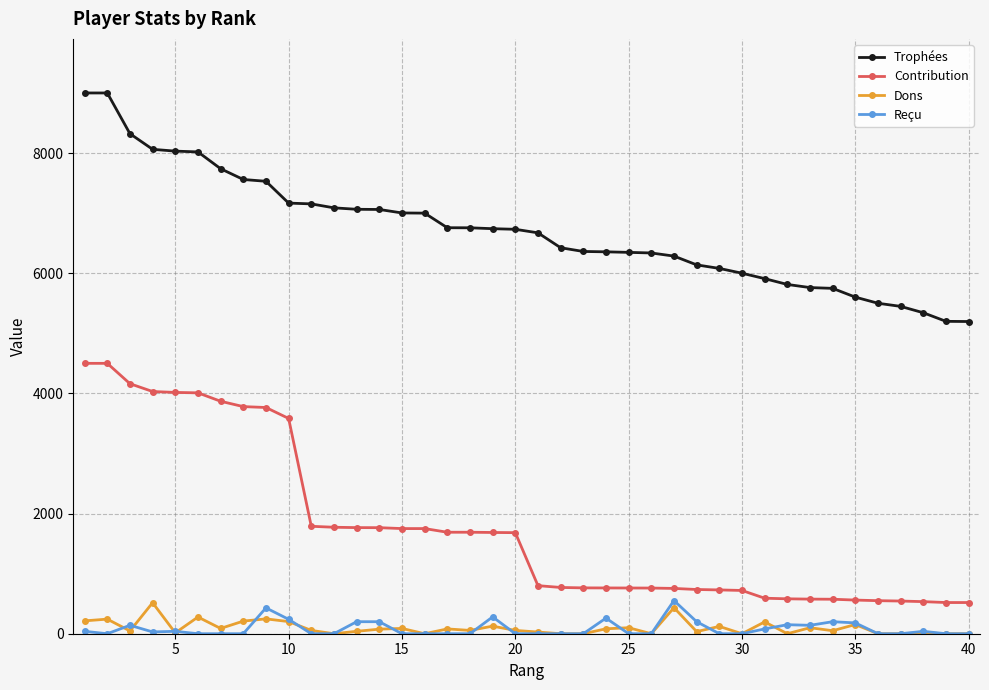

True or false: Dons and Contribution intersect in this chart.

False